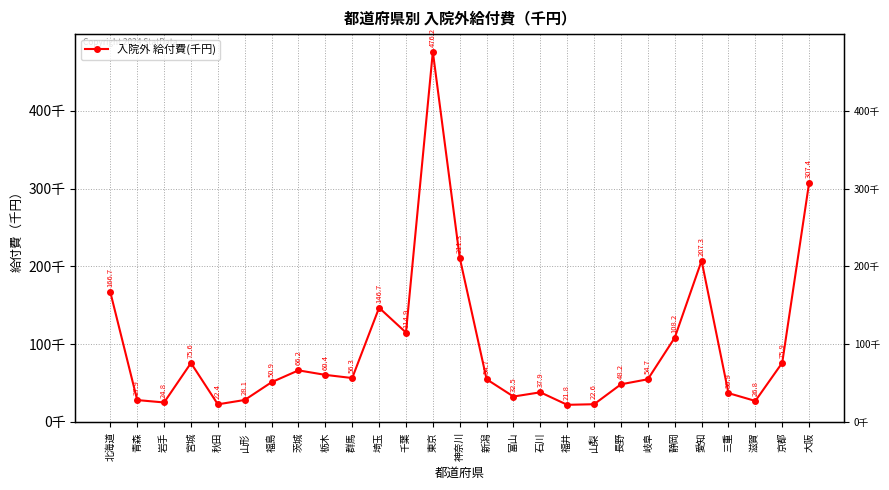

Which label corresponds to the largest value in the chart?

東京